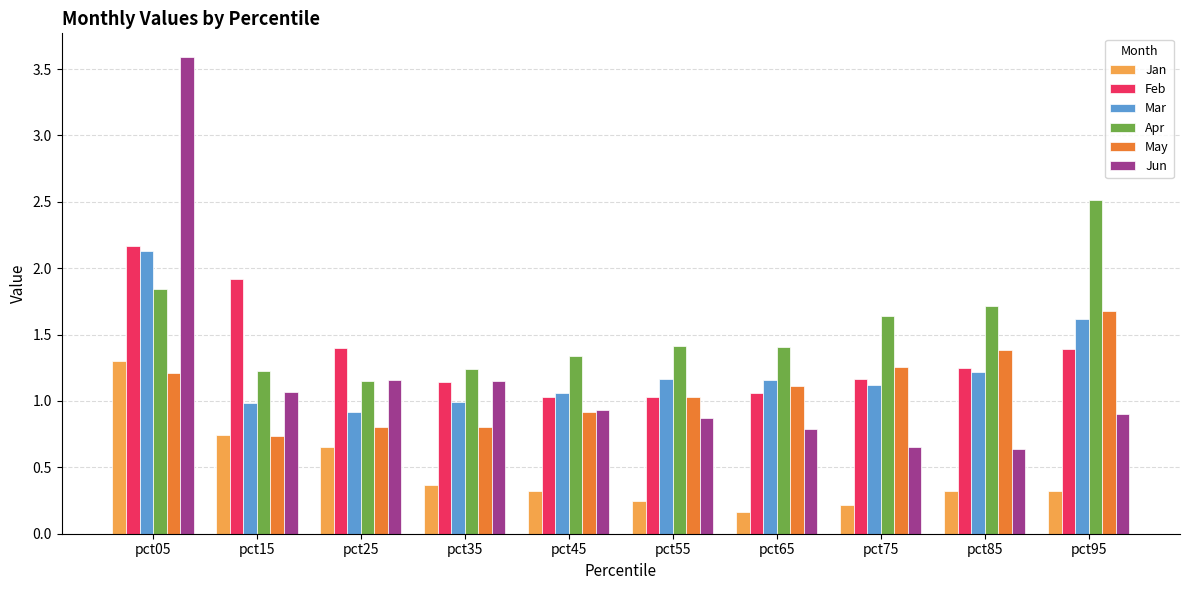

Which category has the highest value across all series?

pct05